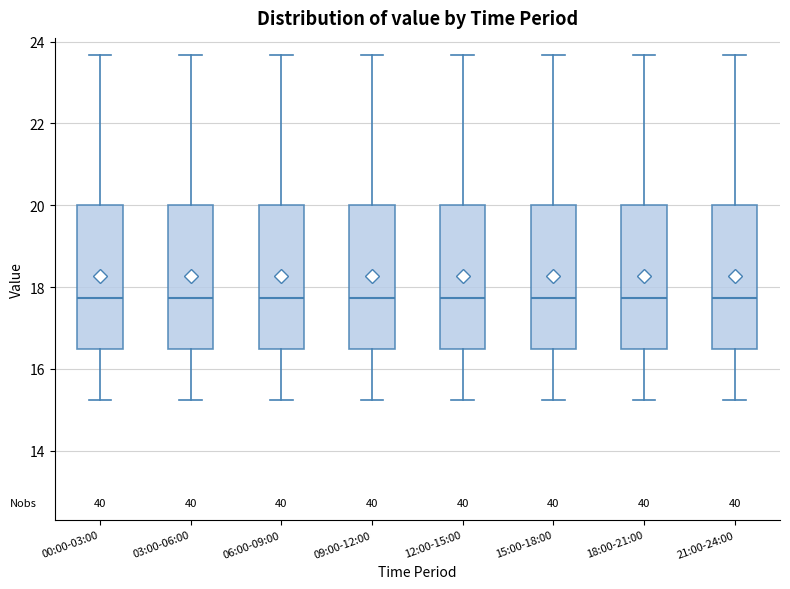

Reading left to right, read every box against the y-axis: the position of its median line, the range the box covers, and the ends of its whiskers. The values are not printed on the chart, so give them approximately, as read against the axis.

00:00-03:00: median 17.8, box 16.4 to 20.0, whiskers 15.2 to 23.6
03:00-06:00: median 17.8, box 16.4 to 20.0, whiskers 15.2 to 23.6
06:00-09:00: median 17.8, box 16.4 to 20.0, whiskers 15.2 to 23.6
09:00-12:00: median 17.8, box 16.4 to 20.0, whiskers 15.2 to 23.6
12:00-15:00: median 17.8, box 16.4 to 20.0, whiskers 15.2 to 23.6
15:00-18:00: median 17.8, box 16.4 to 20.0, whiskers 15.2 to 23.6
18:00-21:00: median 17.8, box 16.4 to 20.0, whiskers 15.2 to 23.6
21:00-24:00: median 17.8, box 16.4 to 20.0, whiskers 15.2 to 23.6